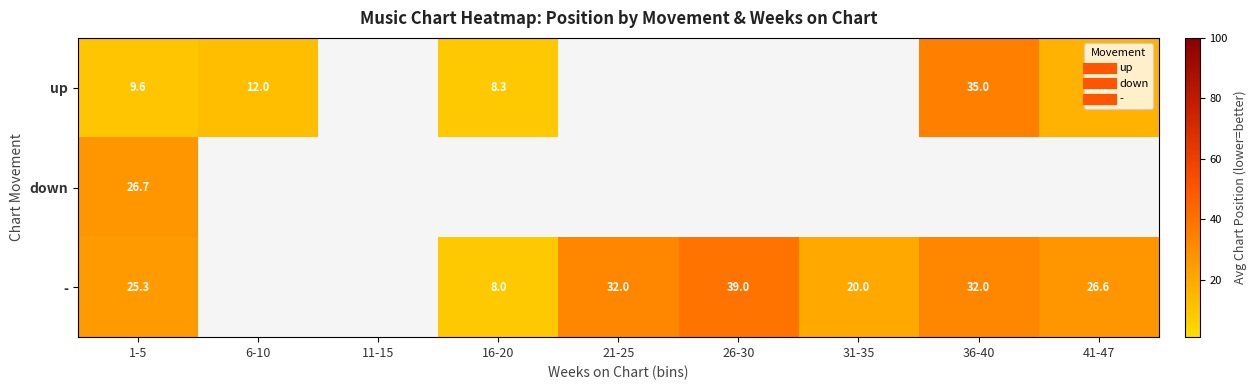

Is the value of down at 31-35 greater than the value of - at 1-5?

No